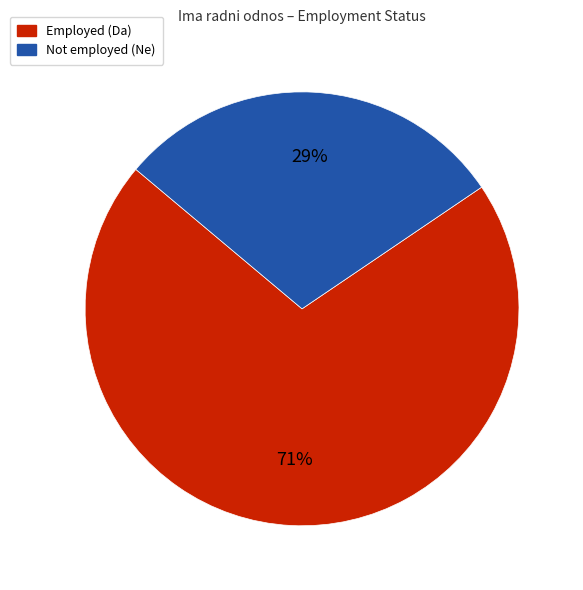

How many segments does this pie chart have?

2